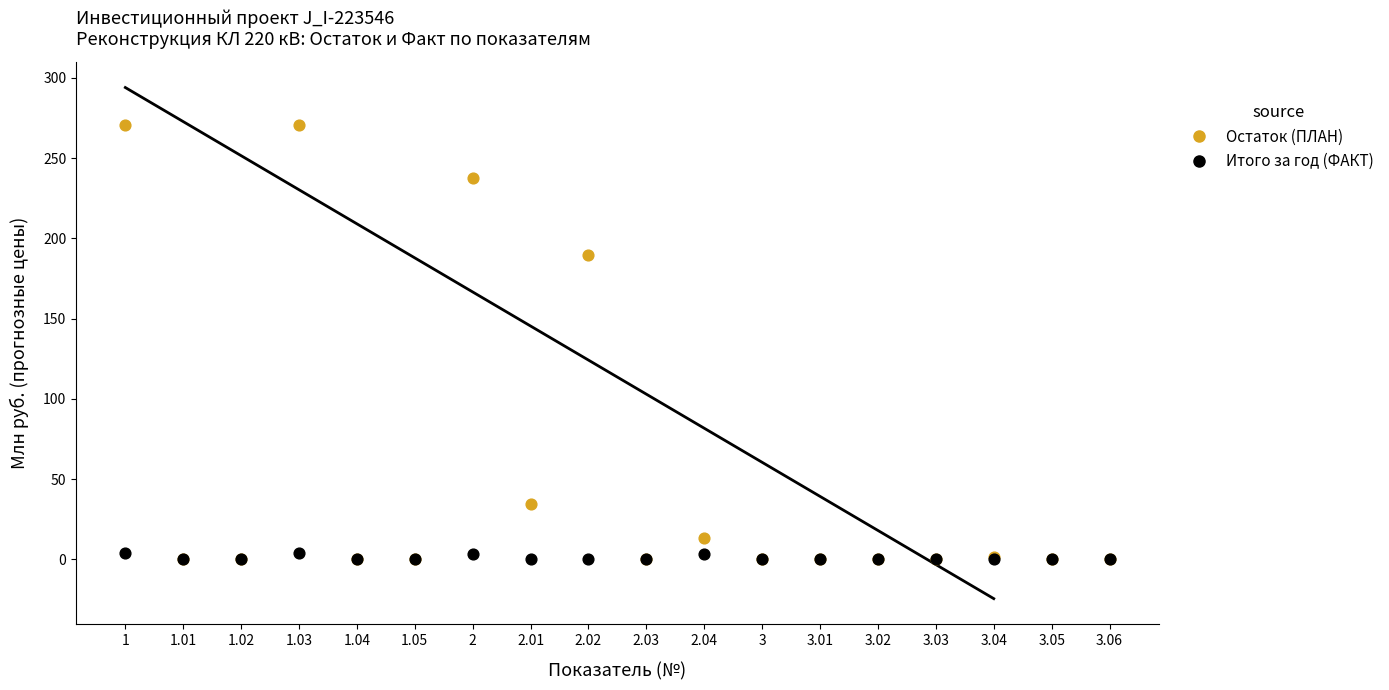

Which series has the widest spread of Y values?

Остаток (ПЛАН)